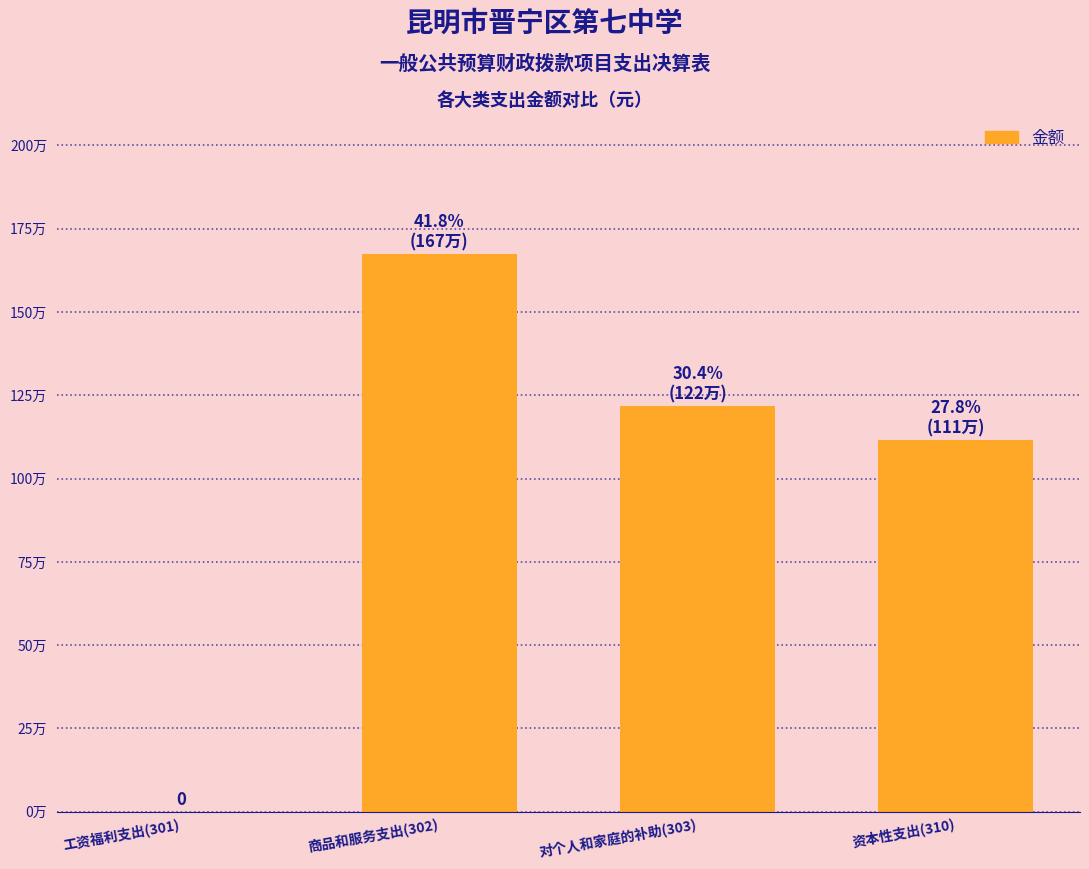

Are the bars horizontal?

No